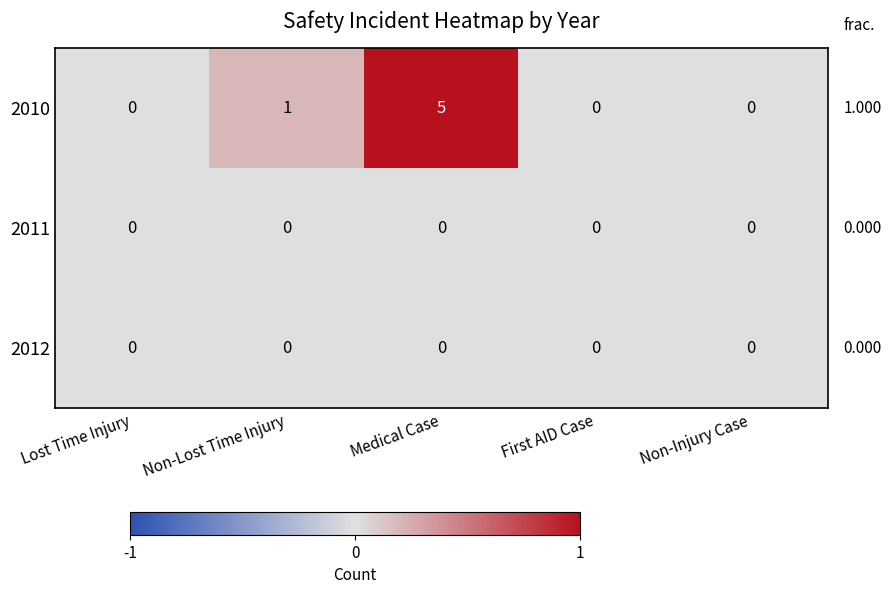

True or false: 2010 has a value of 5 at Medical Case.

True